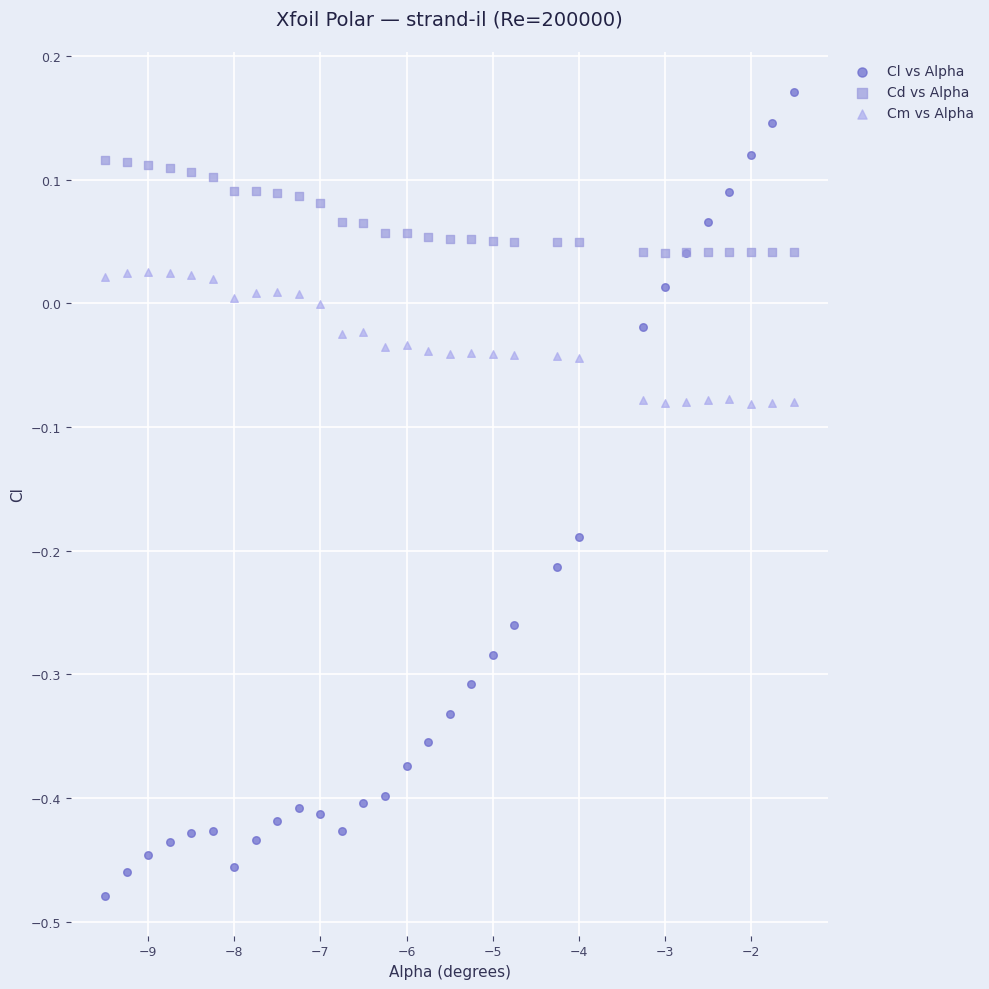

Which series contains the highest Y value?

Cl vs Alpha